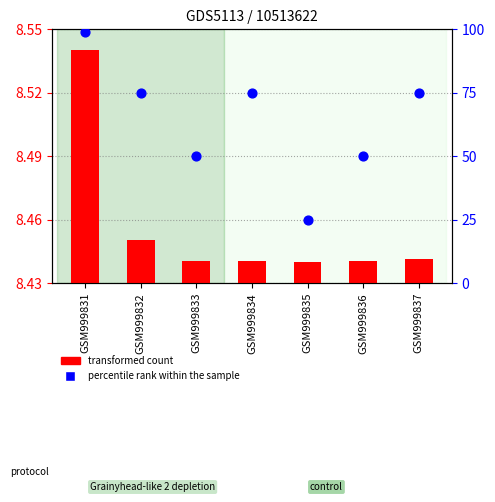

Which series reaches the maximum Y coordinate?

percentile rank within the sample